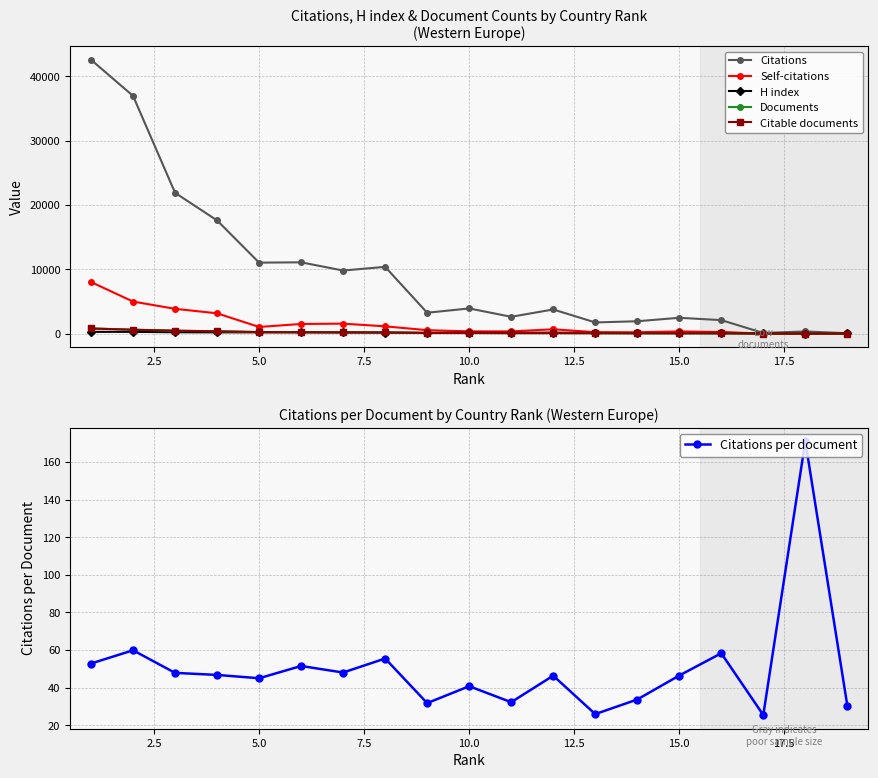

How many lines are shown in the chart?

6